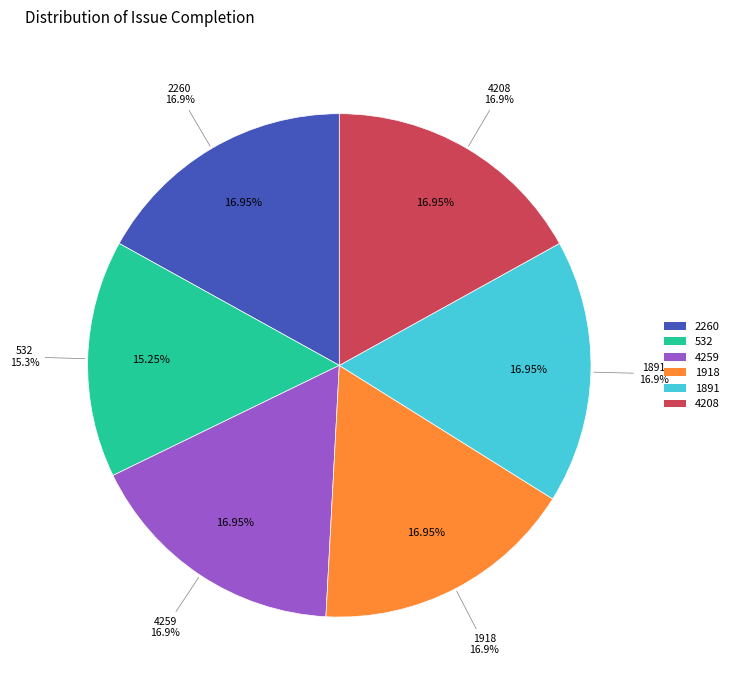

Is there a majority slice in this chart?

No